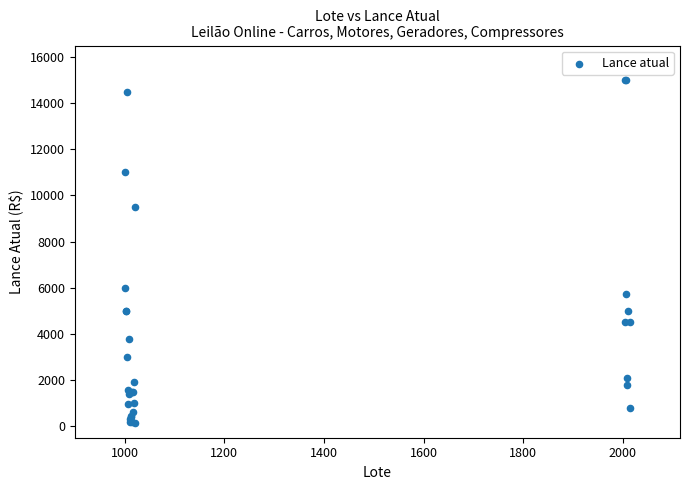

What Y value in the scatter plot is closest to 7575?

6000